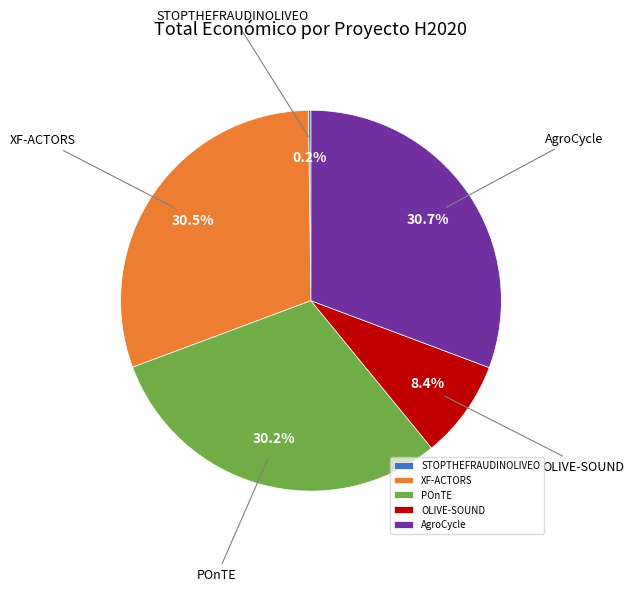

Combined, what portion of the pie is AgroCycle and OLIVE-SOUND?

39.1%